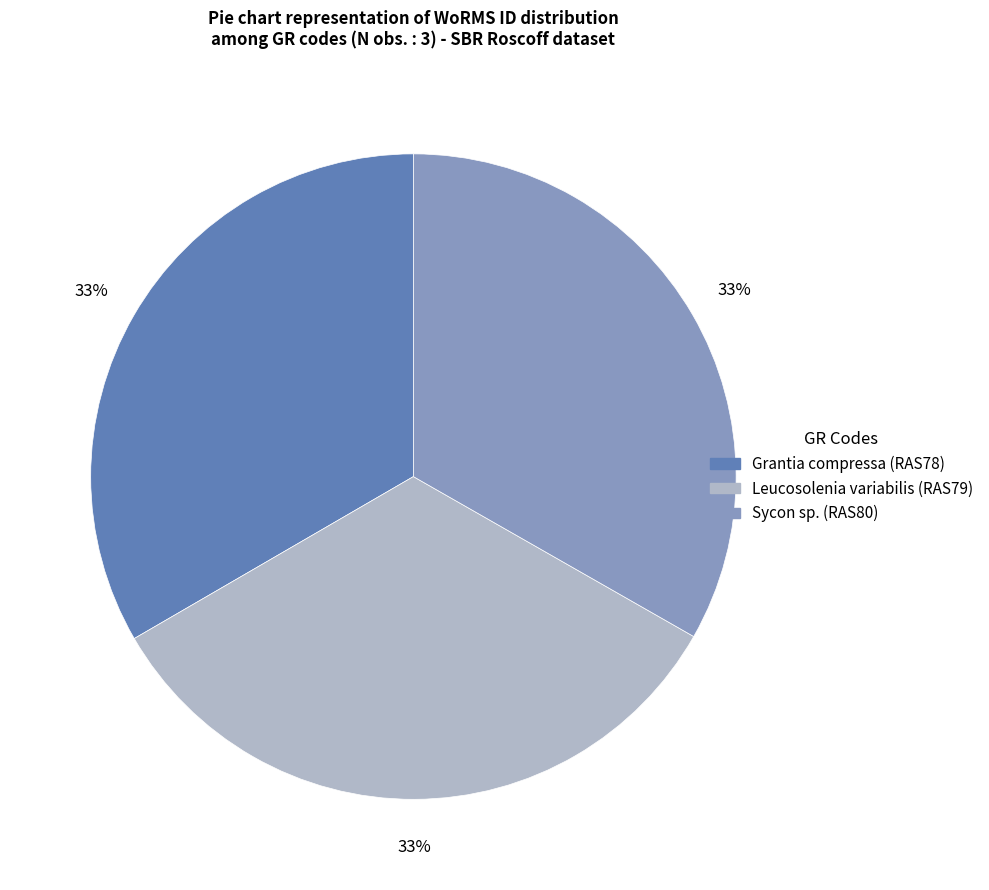

To the nearest percent, what is the combined percentage of Sycon sp. (RAS80) and Grantia compressa (RAS78)?

67%